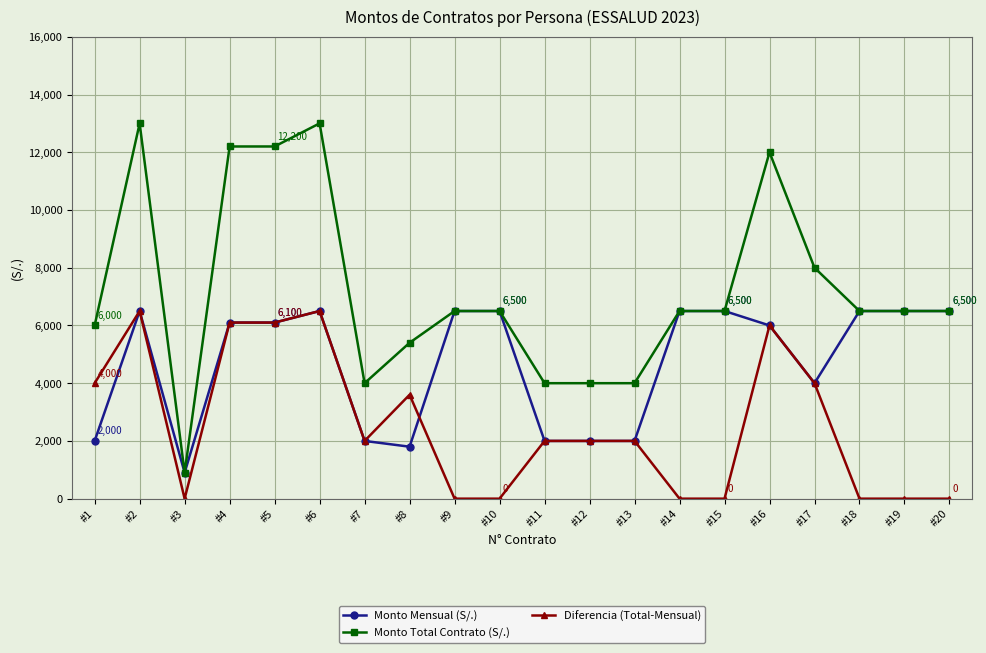

After their last crossing, which series has the higher values: Monto Mensual (S/.) or Diferencia (Total-Mensual)?

Monto Mensual (S/.)